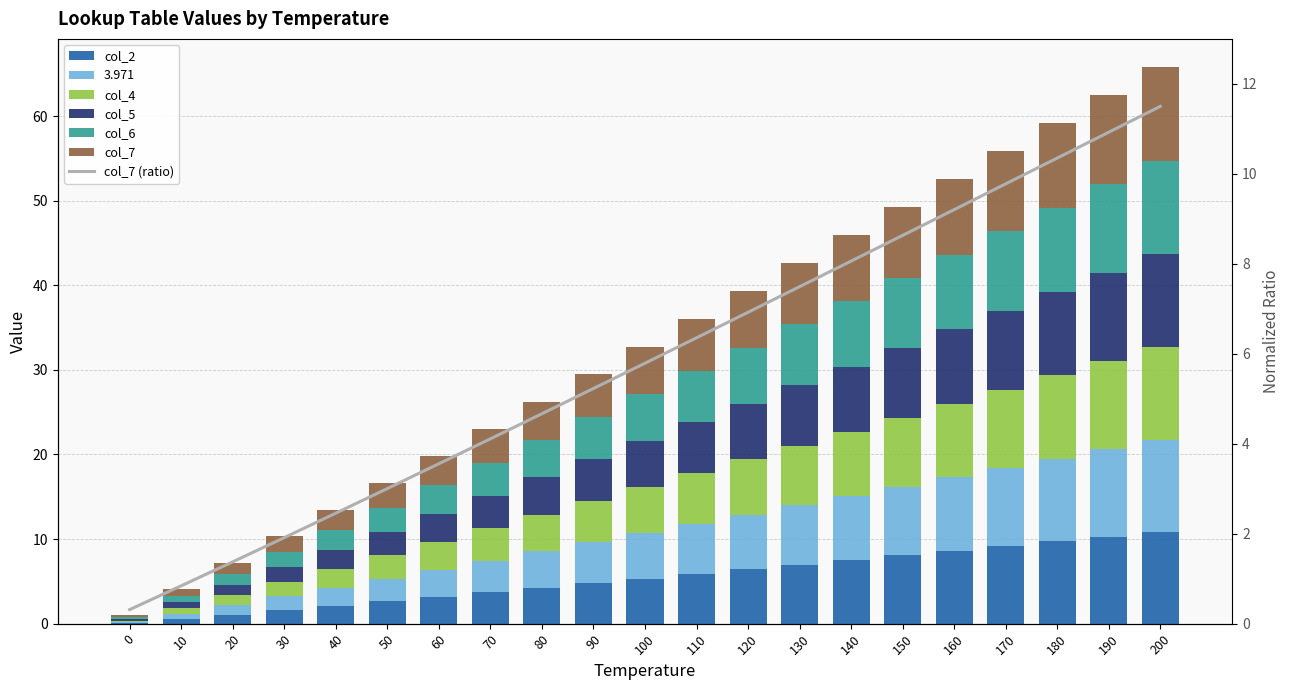

How many groups of bars are there?

21